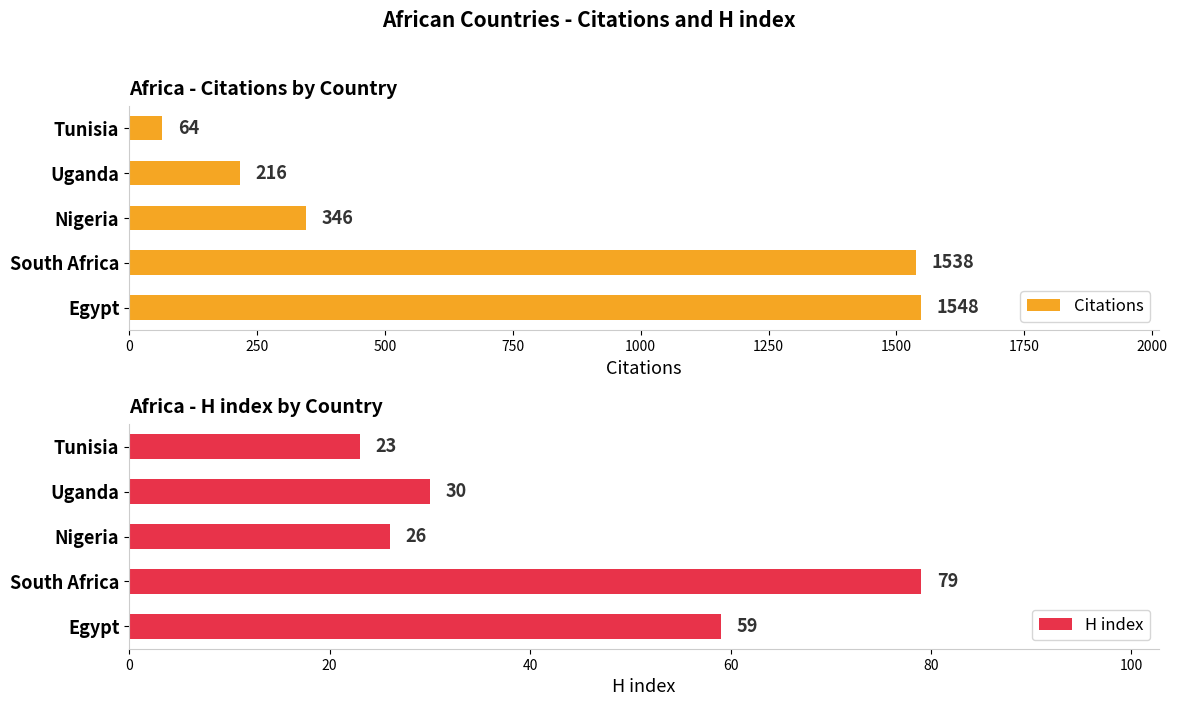

Read the H index value at Nigeria, to the nearest 10.

30